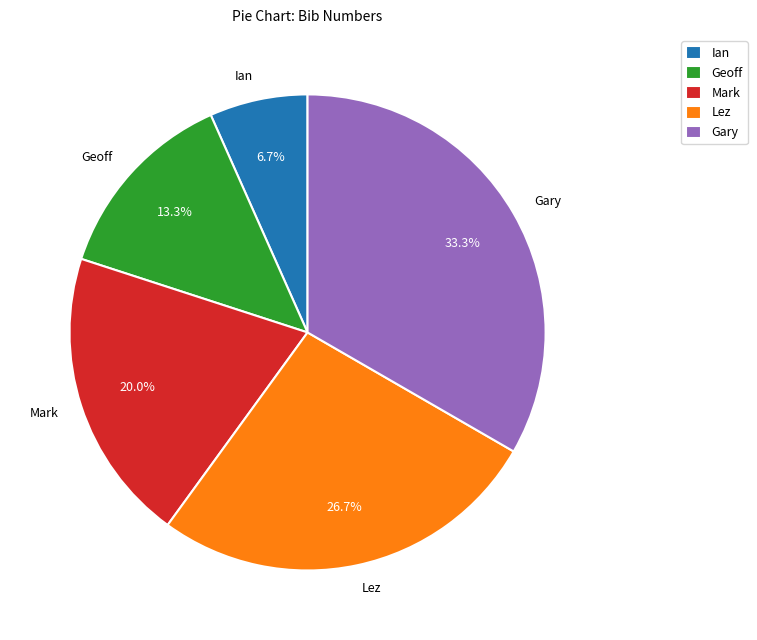

How many segments does this pie chart have?

5